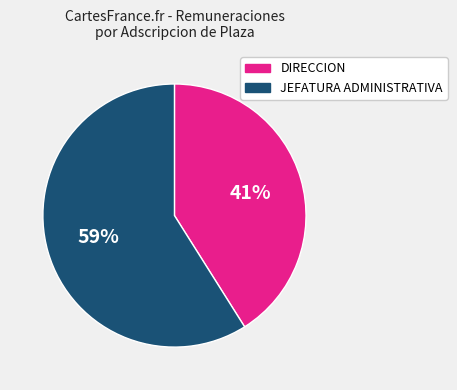

What is the smallest slice in the pie chart?

DIRECCION